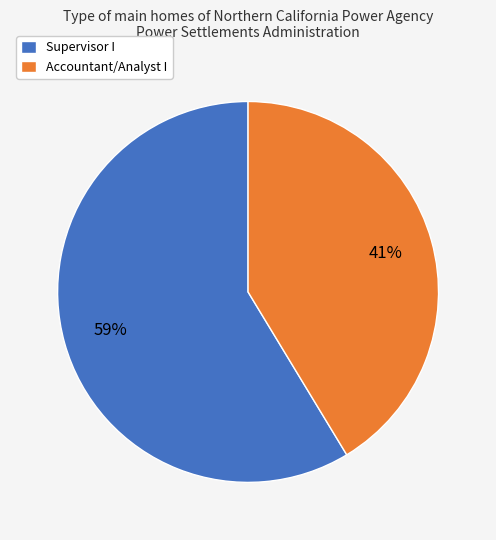

Count the number of slices in the pie.

2